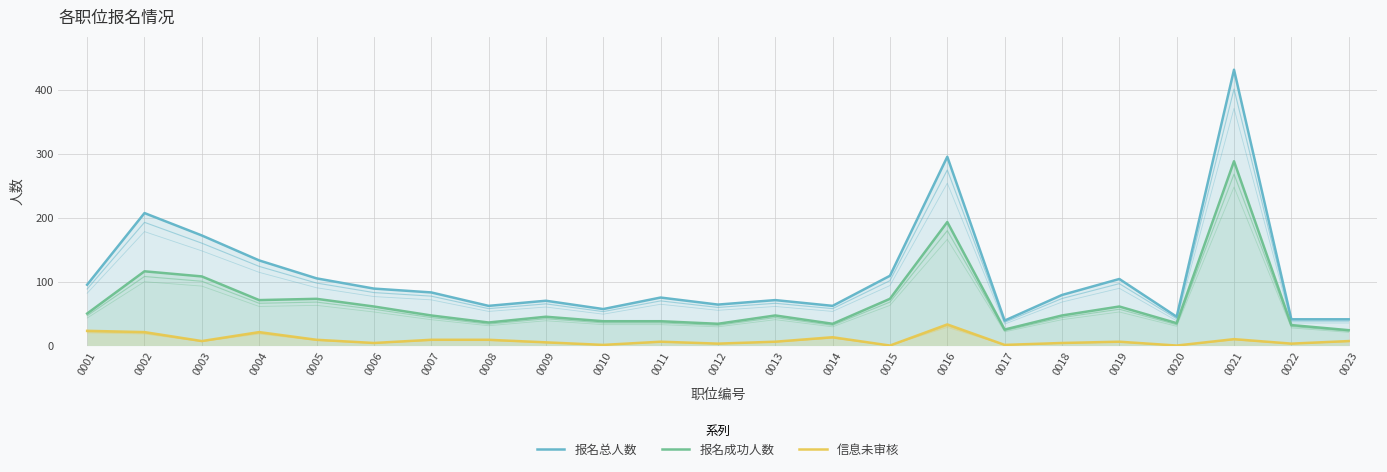

Between 0001 and 0019, which series saw the biggest shift?

信息未审核